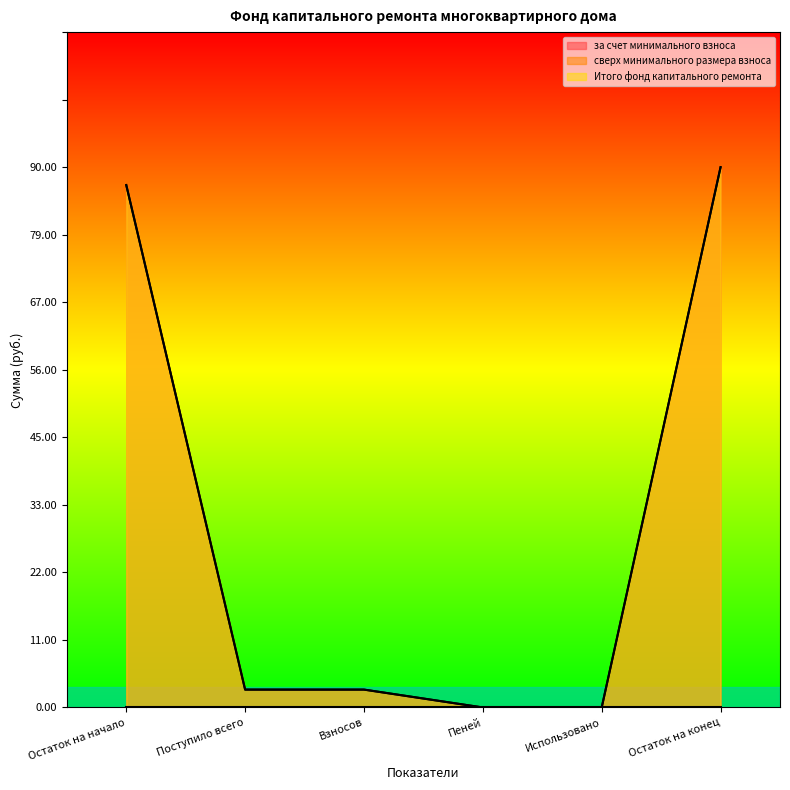

Which label corresponds to the smallest value in the chart?

Пеней